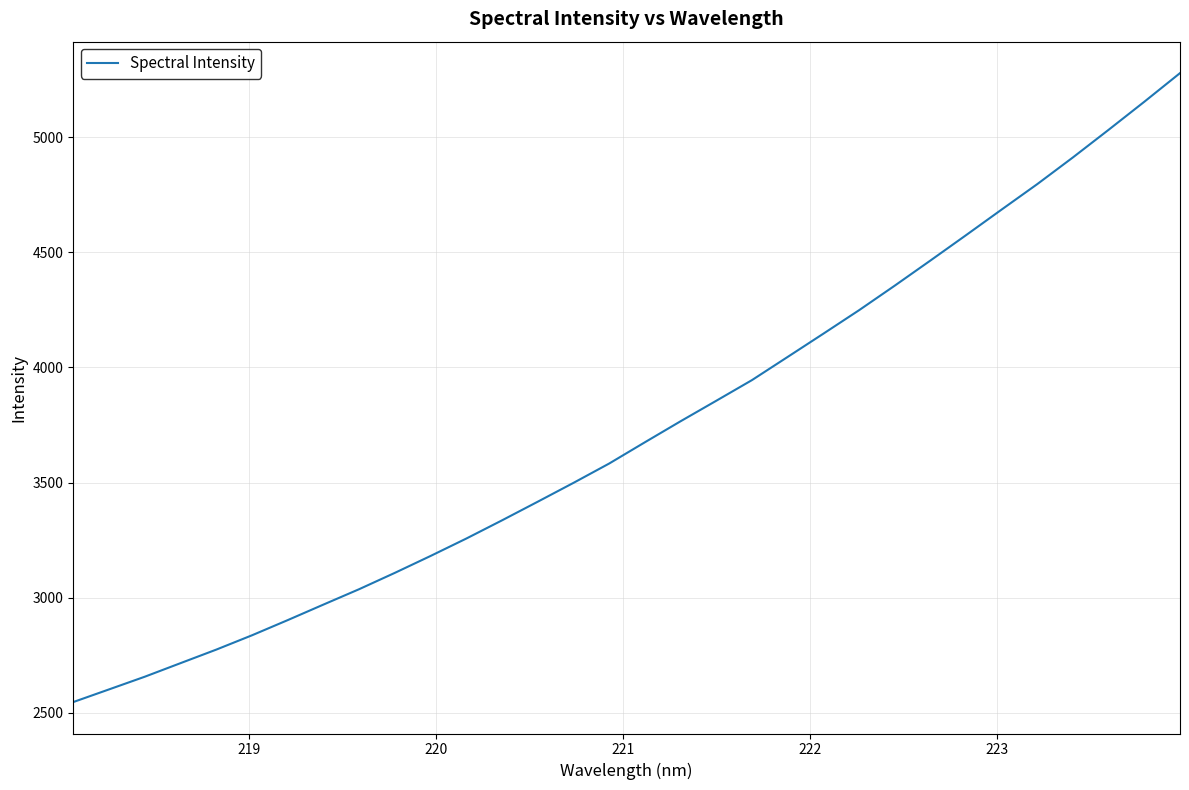

What is the difference between the maximum and minimum values?

2732.3